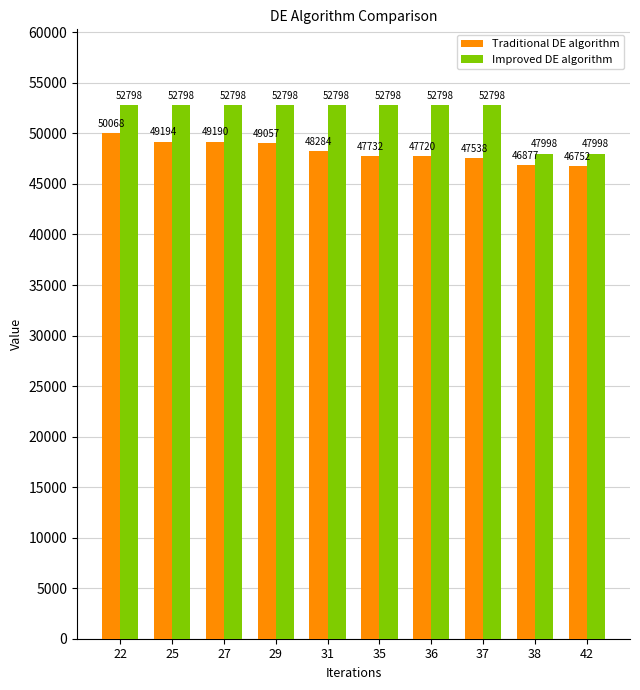

At which label does Traditional DE algorithm reach its minimum?

42